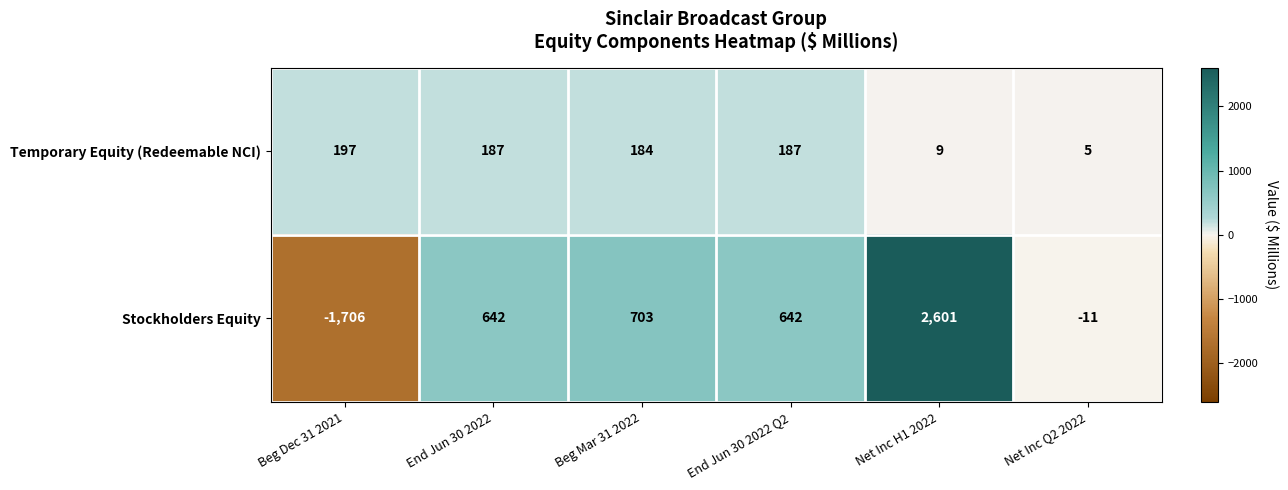

At which label does Stockholders Equity reach its peak?

Net Inc H1 2022